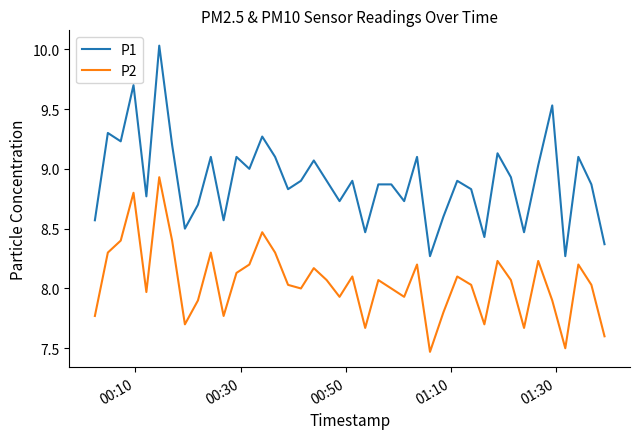

Which series has the largest total across all categories?

P1